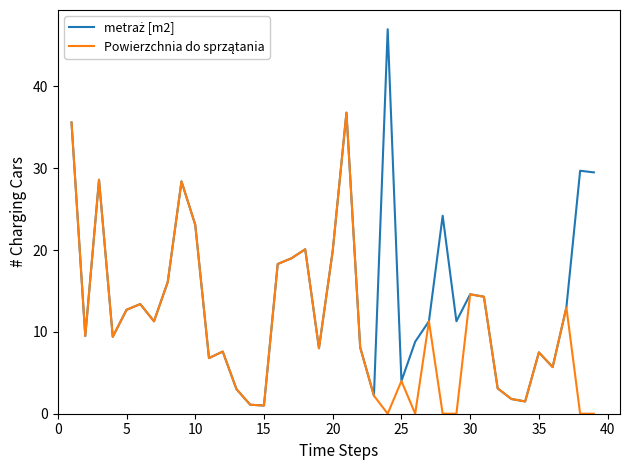

What is the value of the Powierzchnia do sprzątania point at the 19th from the left?

8.0